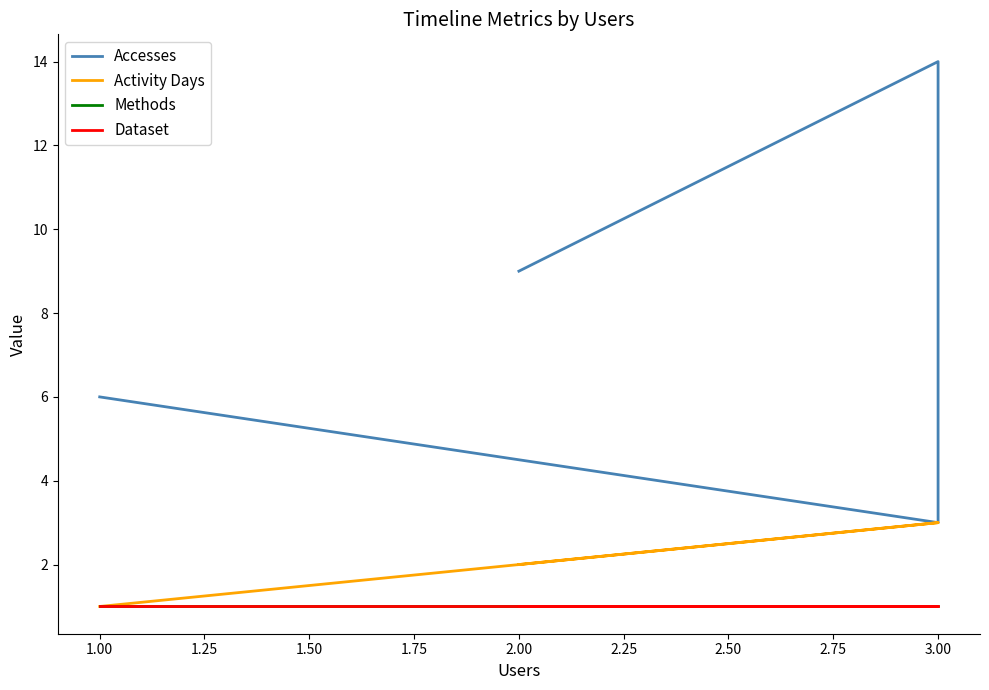

What is the value of the Methods point at the 4th from the left?

1